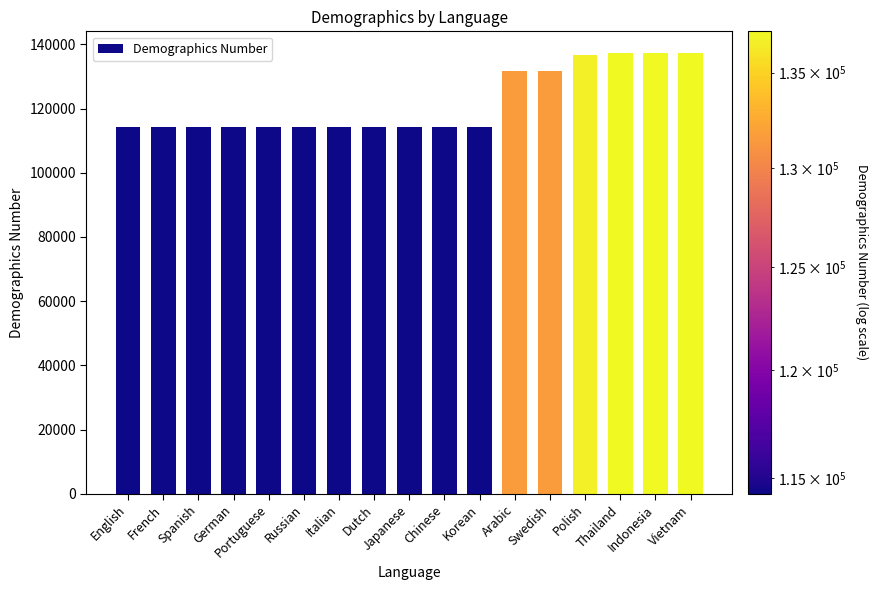

What is the greatest value displayed?

137225